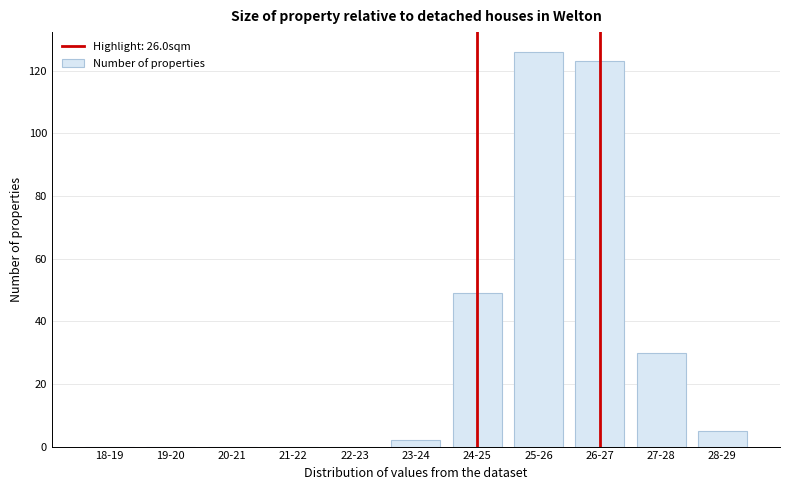

Reading left to right, extract all data points from this chart.

18-19=0	19-20=0	20-21=0	21-22=0	22-23=0	23-24=2	24-25=49	25-26=126	26-27=123	27-28=30	28-29=5